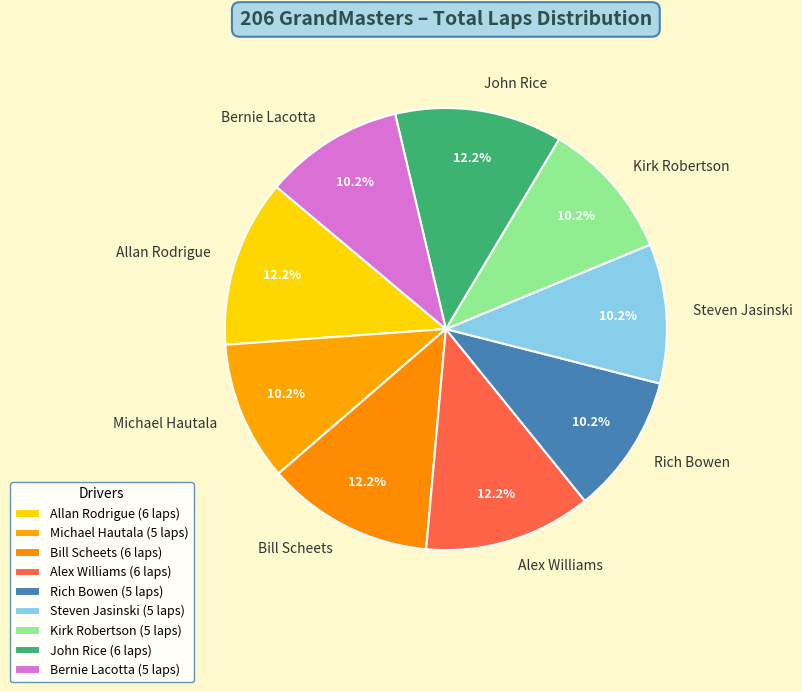

Which has a higher value, Bernie Lacotta or Alex Williams?

Alex Williams